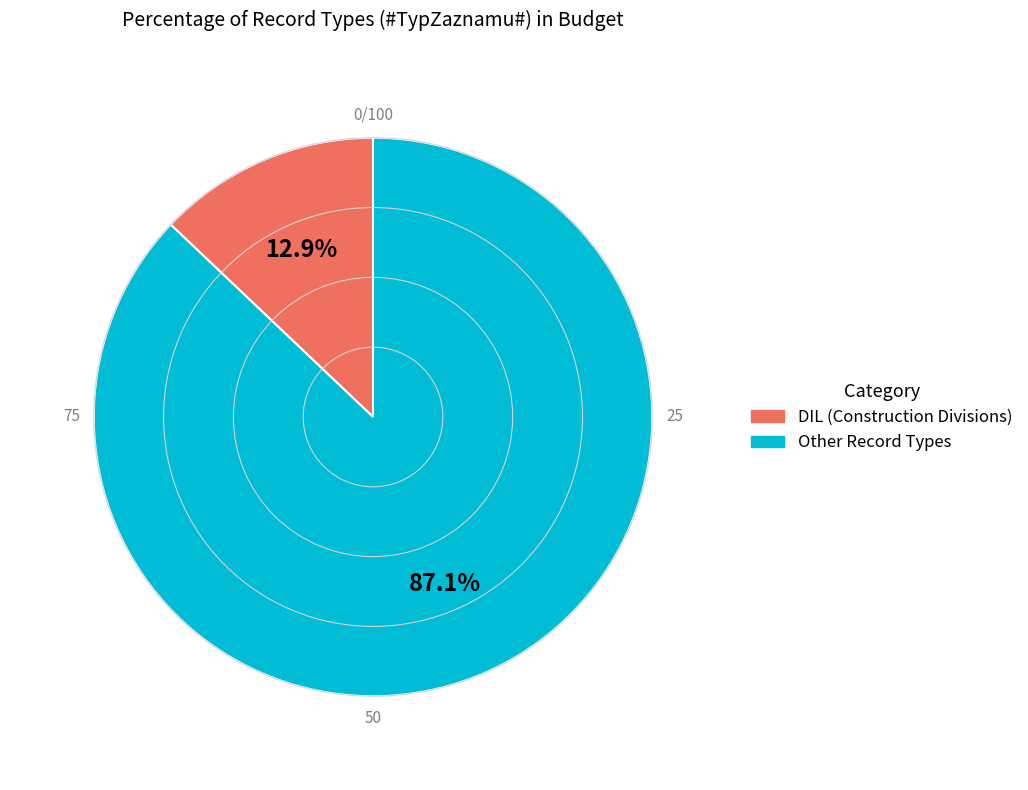

Is there any slice that represents more than half of the pie?

Yes